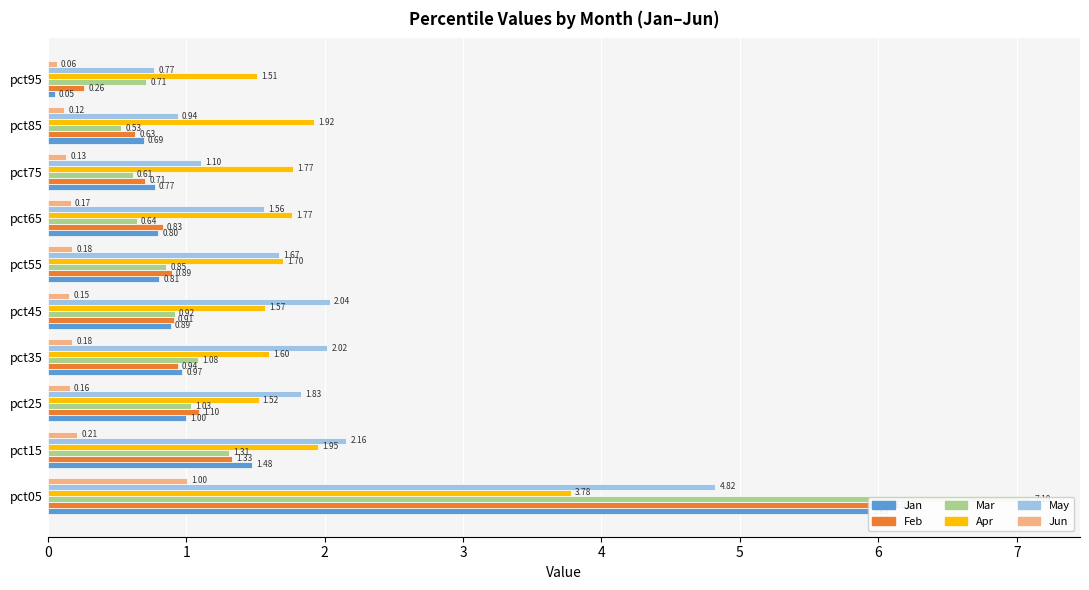

How many groups of bars are there?

10